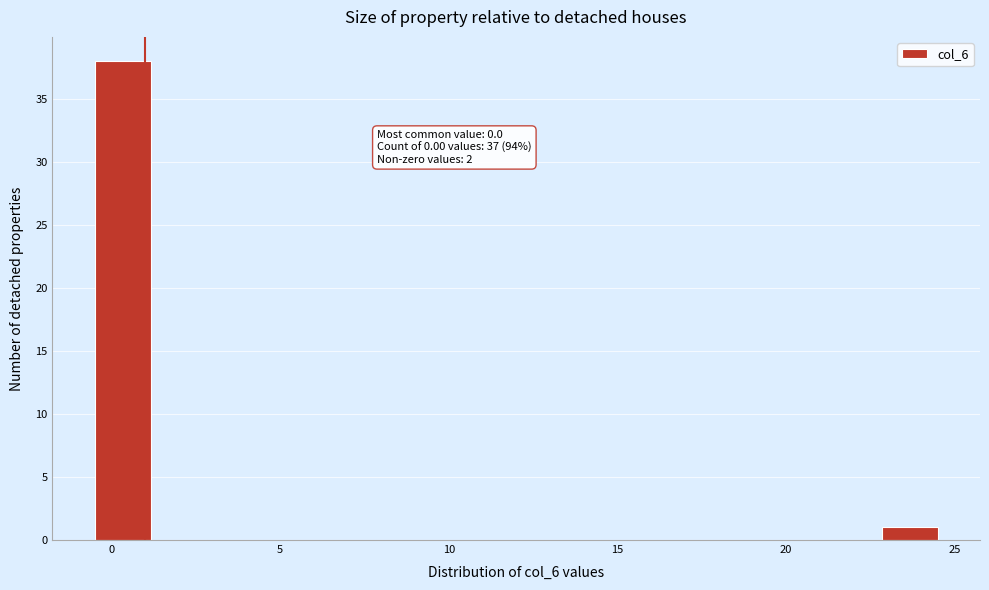

Around what value on the x-axis is the tallest bar? Give the approximate position of its centre, as read against the axis.

0.5